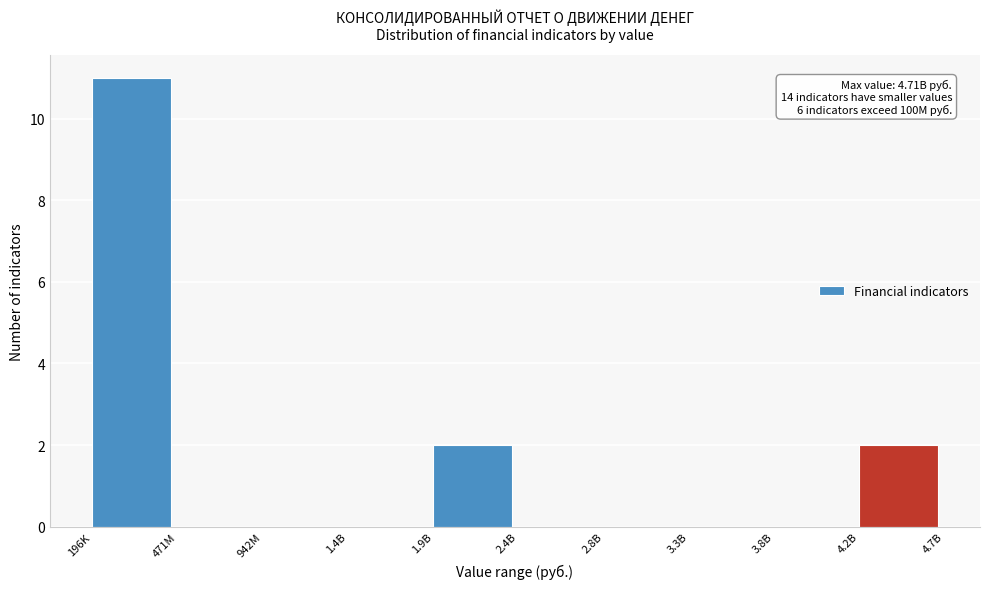

Reading left to right, transcribe all the data shown in this chart.

196K=11	471M=0	942M=0	1.4B=0	1.9B=2	2.4B=0	2.8B=0	3.3B=0	3.8B=0	4.2B=2